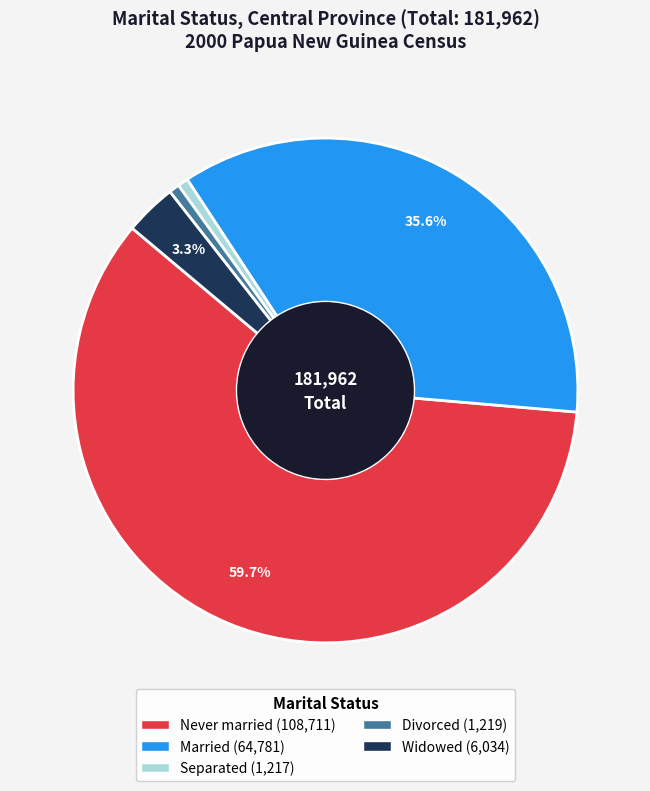

To the nearest percent, what portion does Married represent?

36%